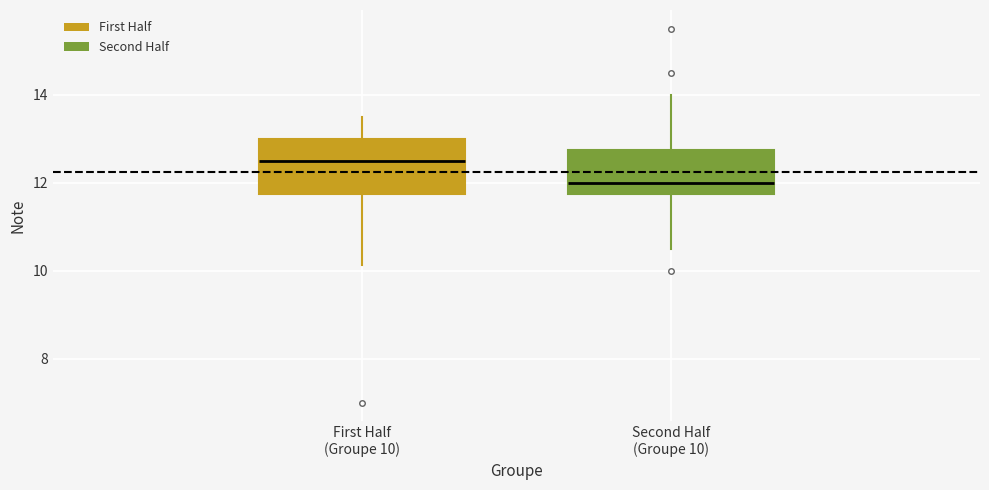

Which box has the lowest median line?

Second Half (Groupe 10)